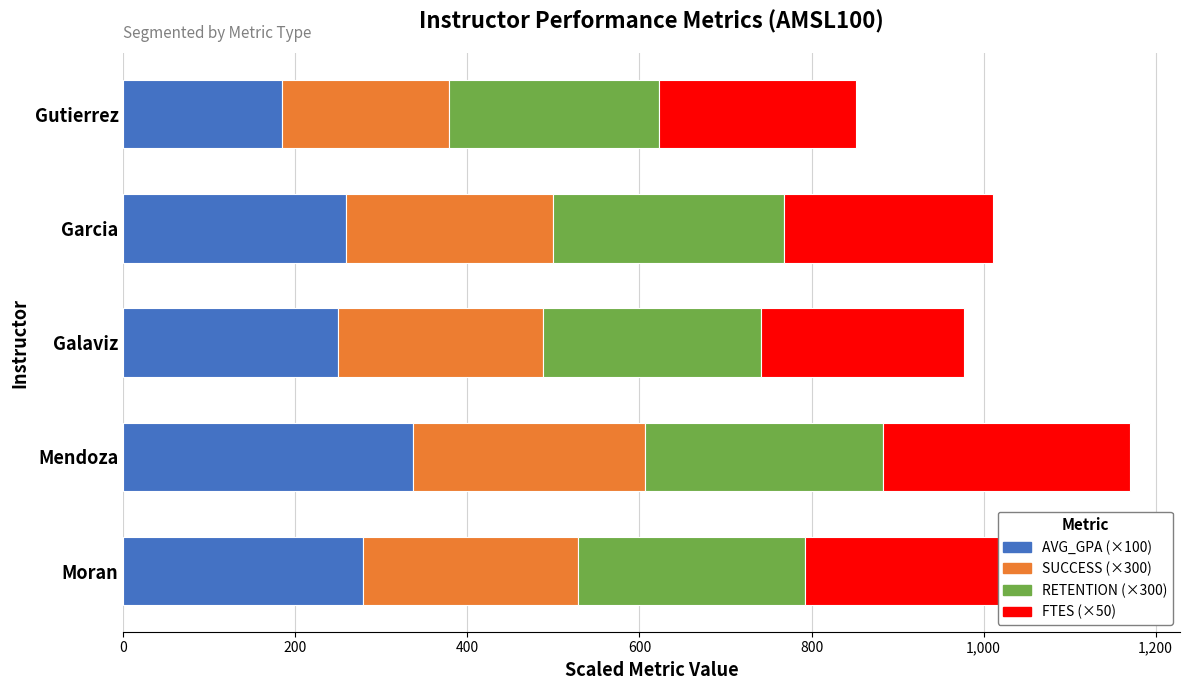

At which category is the sum across all series the highest?

Mendoza